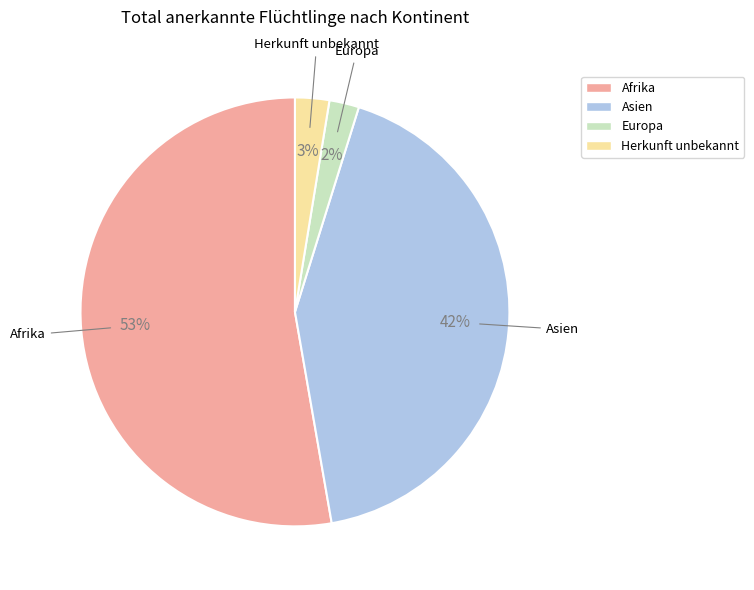

To the nearest percent, what percentage of the pie is Herkunft unbekannt?

3%